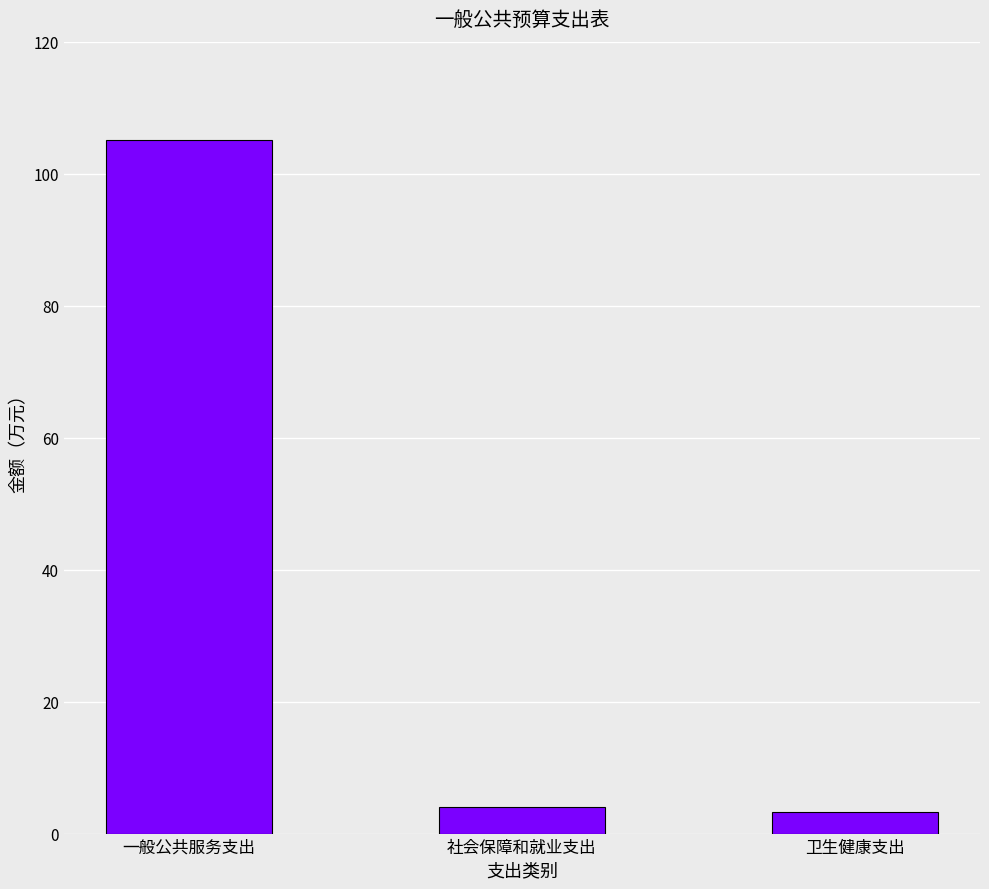

What is the difference between the maximum and second lowest values?

101.0